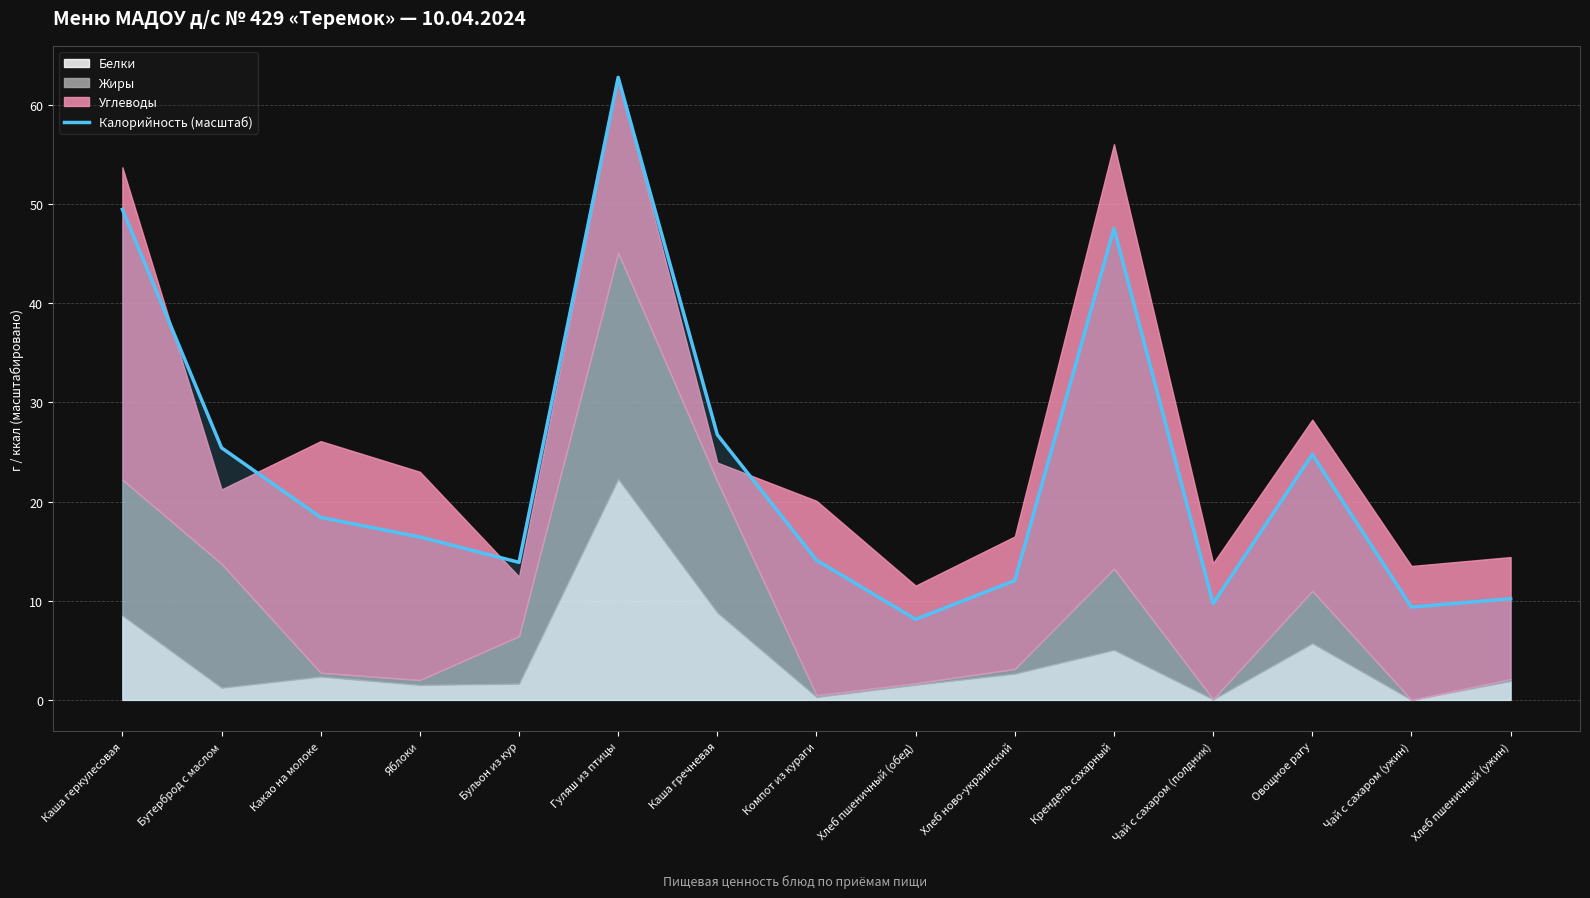

The chart shows a value of 26.7 at Каша гречневая. True or false?

True